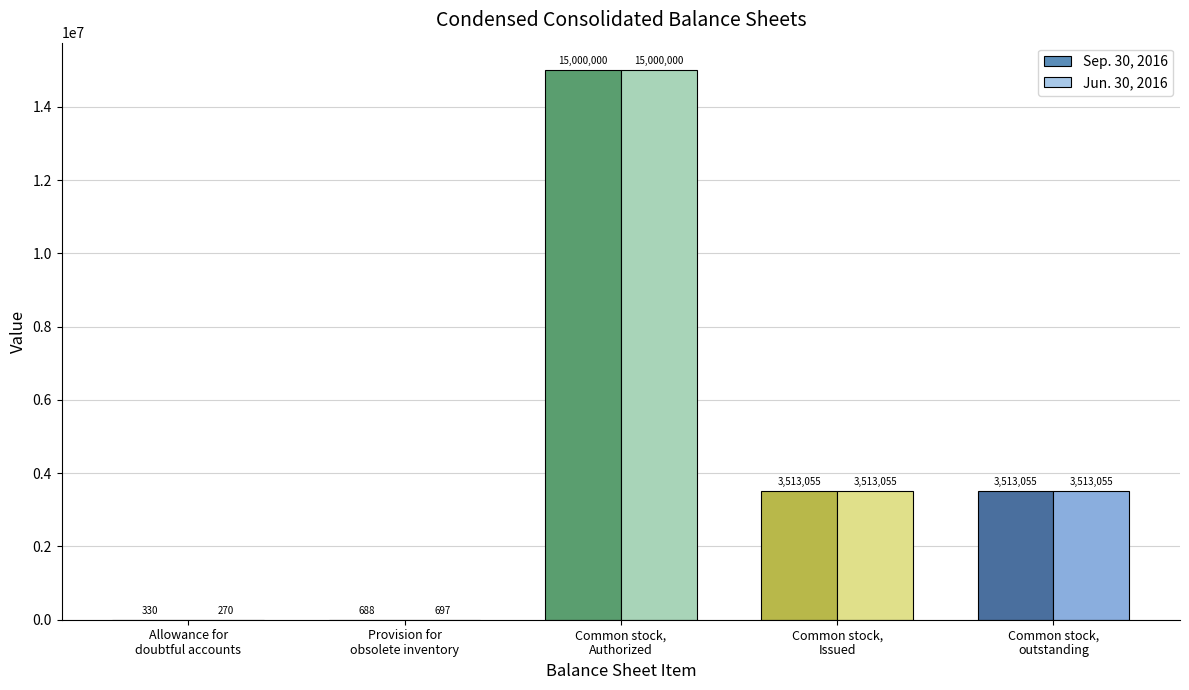

Where does the Jun. 30, 2016 series first go above 3513055?

Common stock,
Authorized